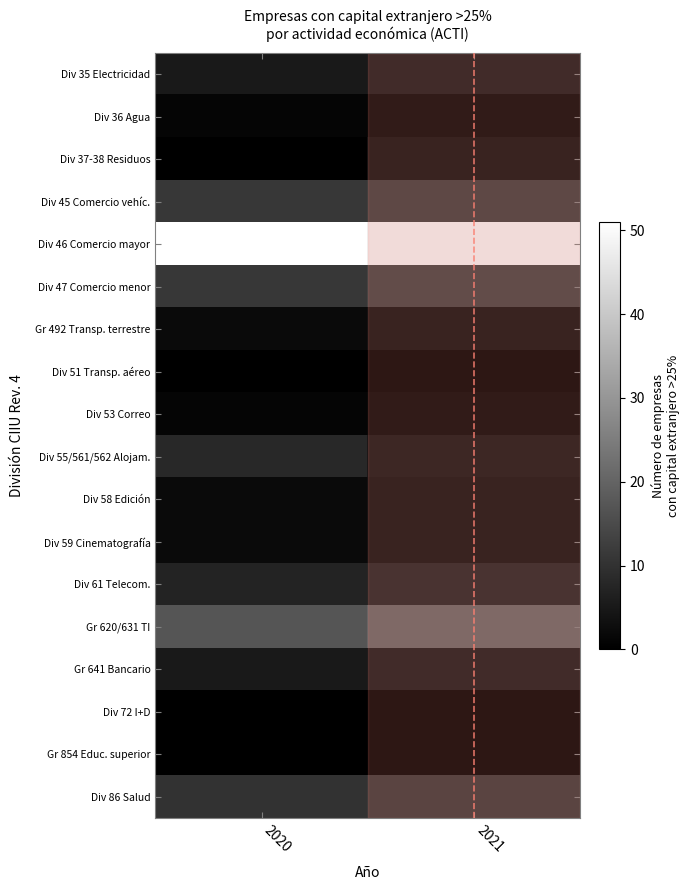

At which category does the chart reach its minimum across all series?

2020